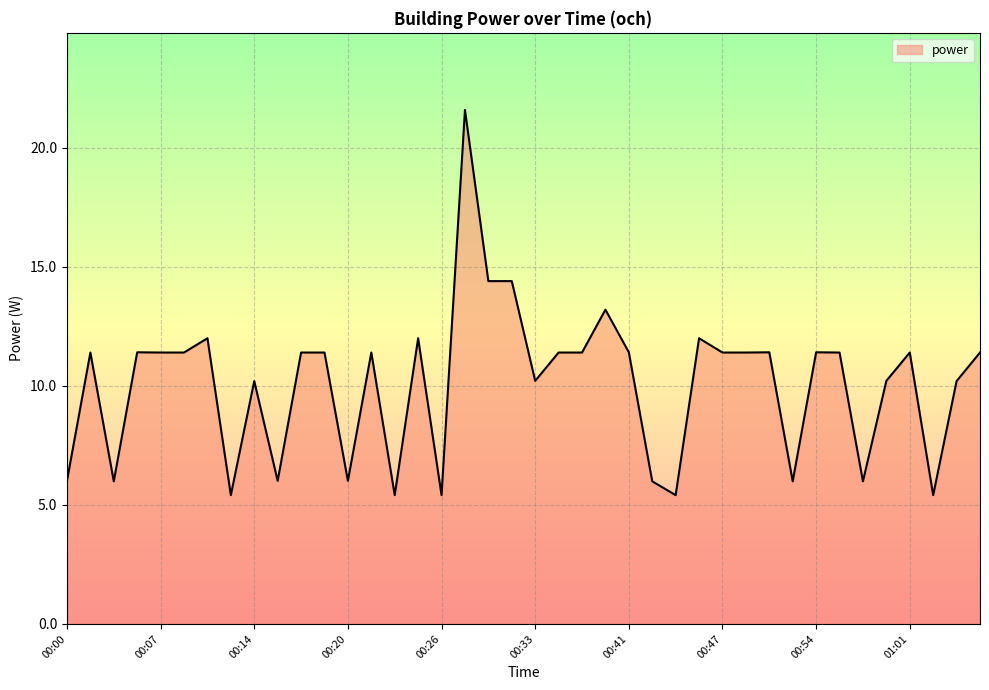

What is the minimum value shown in the chart?

5.4